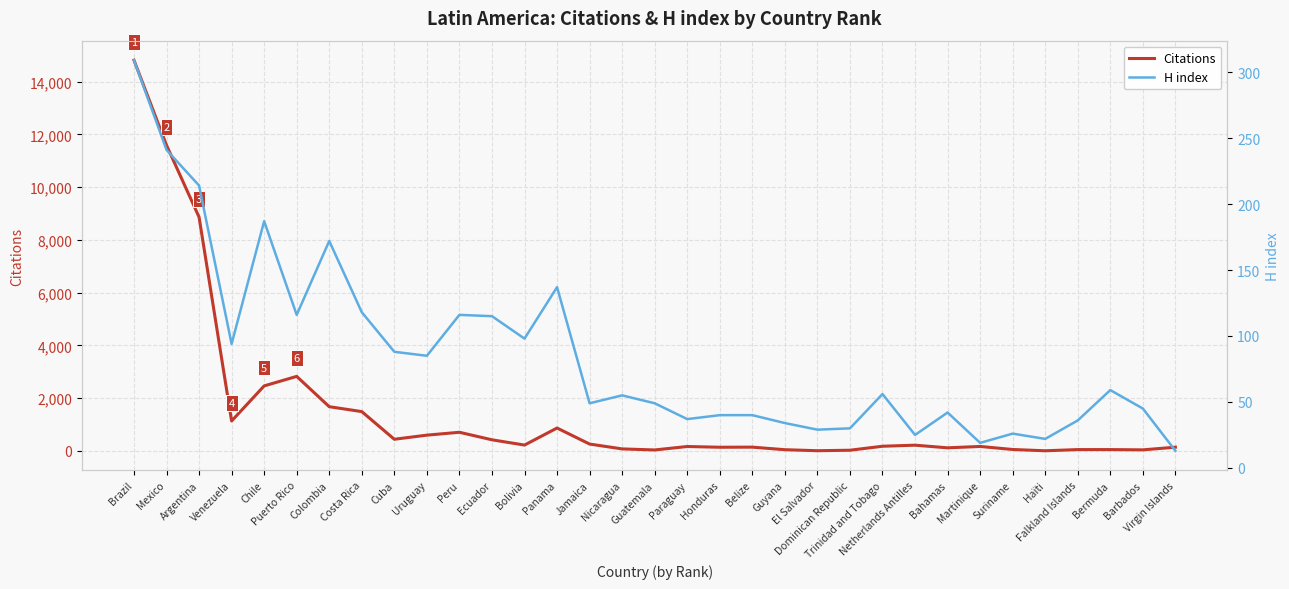

What value does the Citations series have at Honduras, to the nearest 50?

150